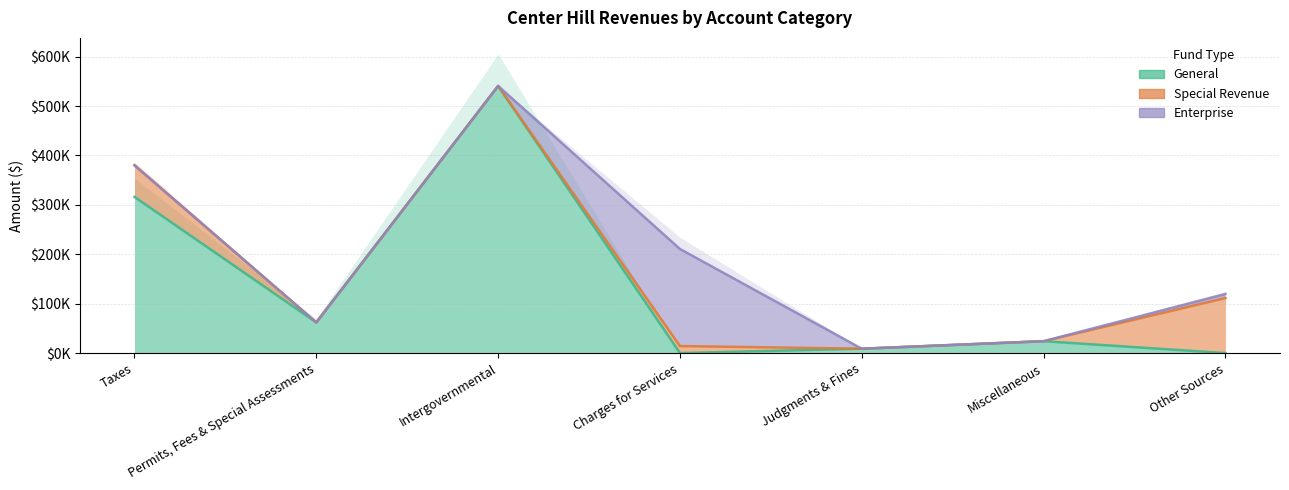

How many lines are shown in the chart?

3